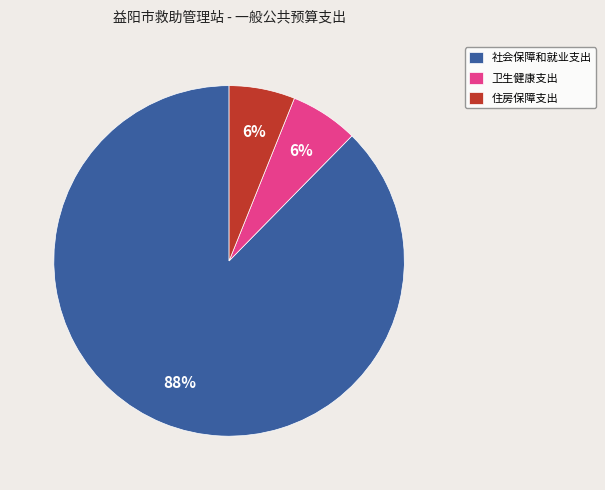

True or false: 卫生健康支出 accounts for 6% of the total.

True